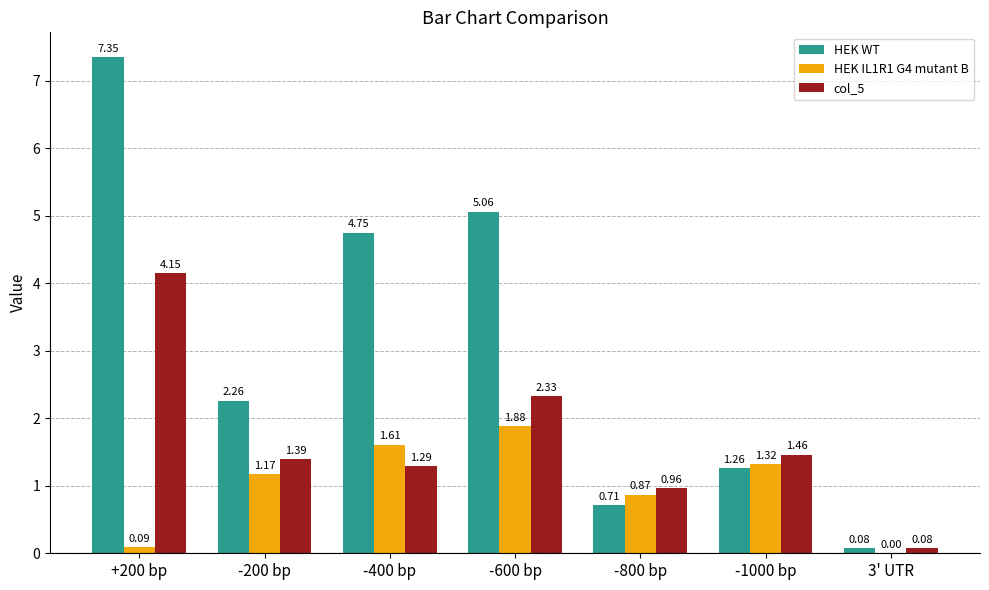

Which category has the highest value across all series?

+200 bp